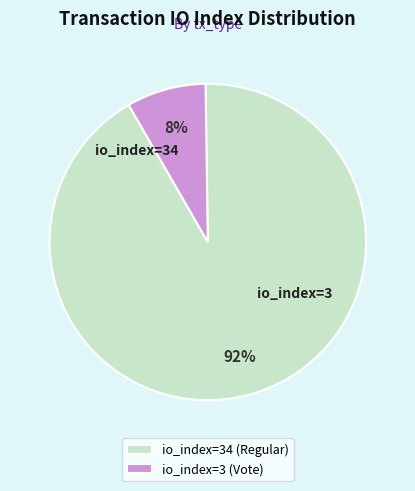

Rank the categories by value from lowest to highest.

io_index=3 (Vote), io_index=34 (Regular)